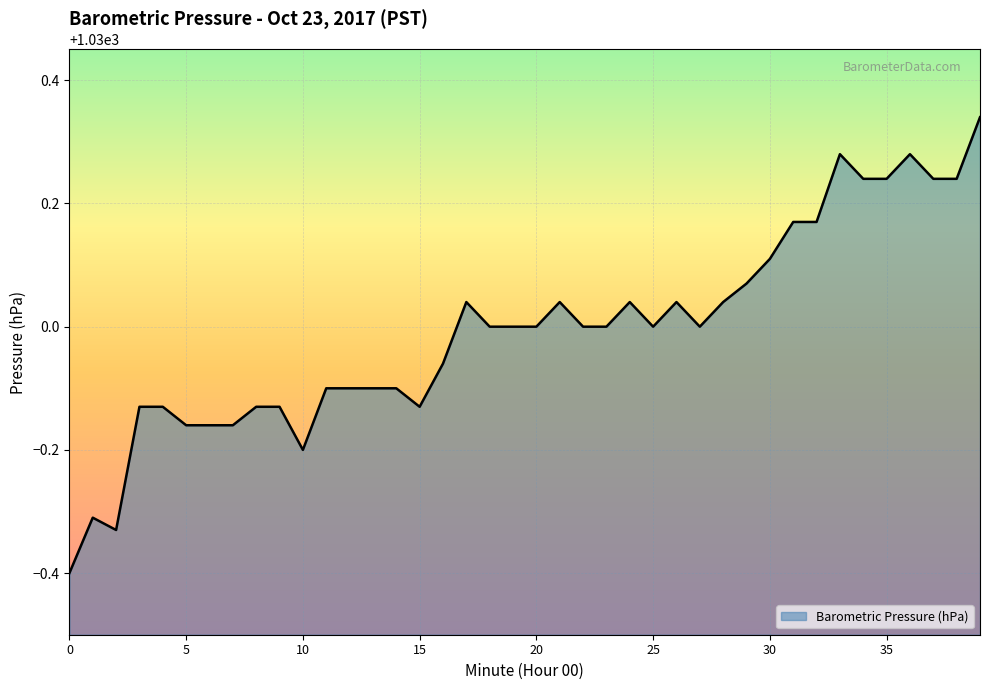

What is the minimum value shown in the chart?

1029.6